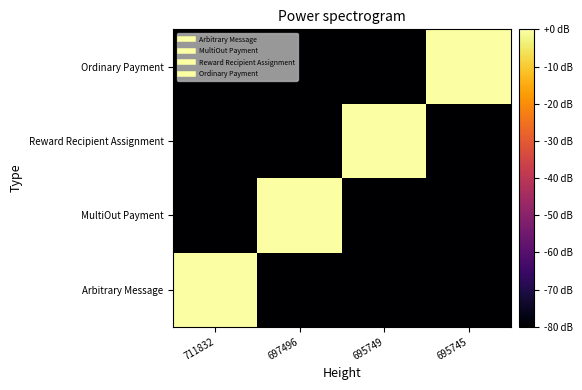

Which label corresponds to the smallest value in the chart?

697496